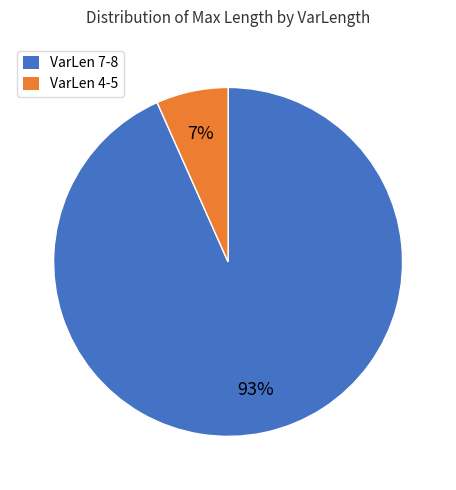

Count the number of slices in the pie.

2